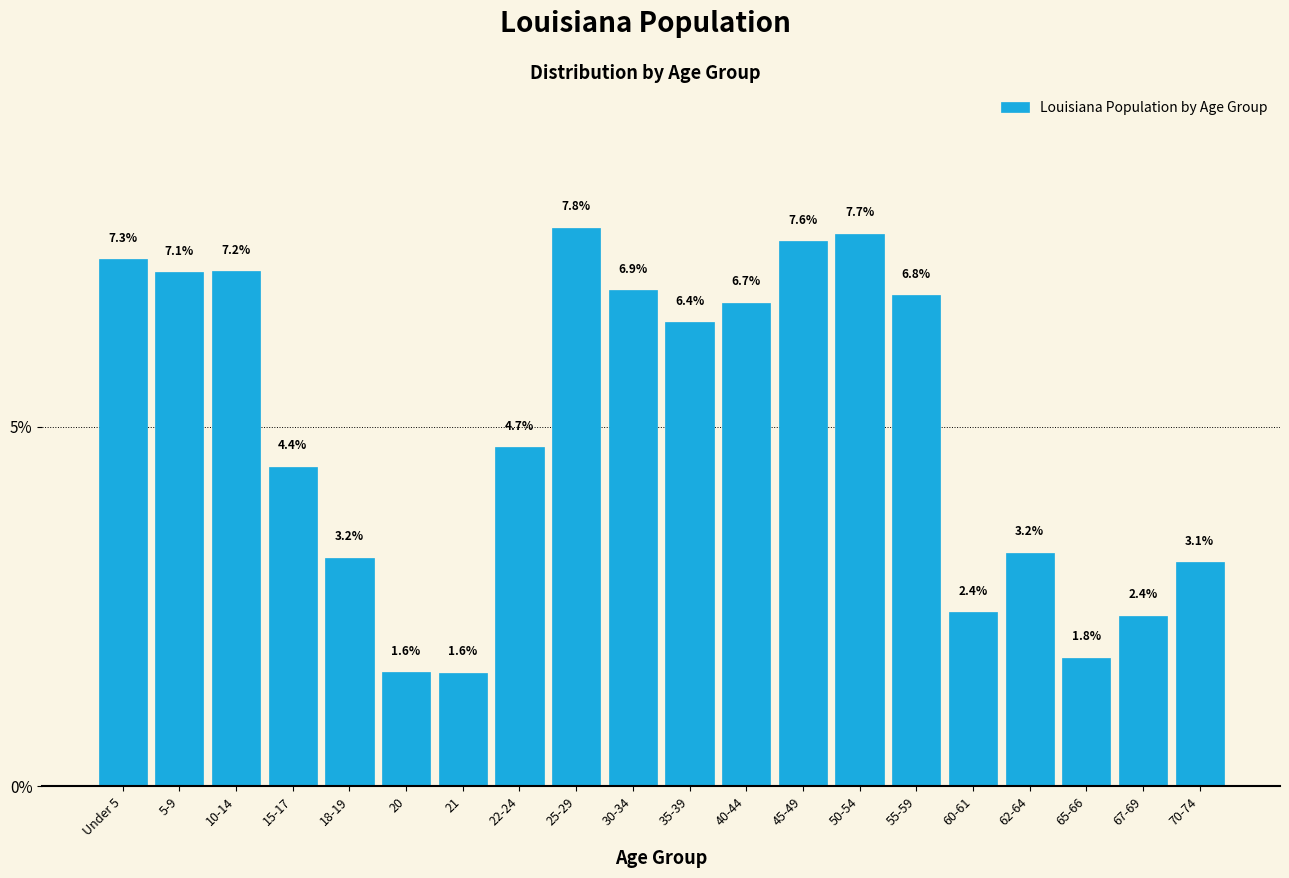

Reading right to left, list all the values displayed in this chart.

3.1	2.4	1.8	3.2	2.4	6.8	7.7	7.6	6.7	6.4	6.9	7.8	4.7	1.6	1.6	3.2	4.4	7.2	7.1	7.3